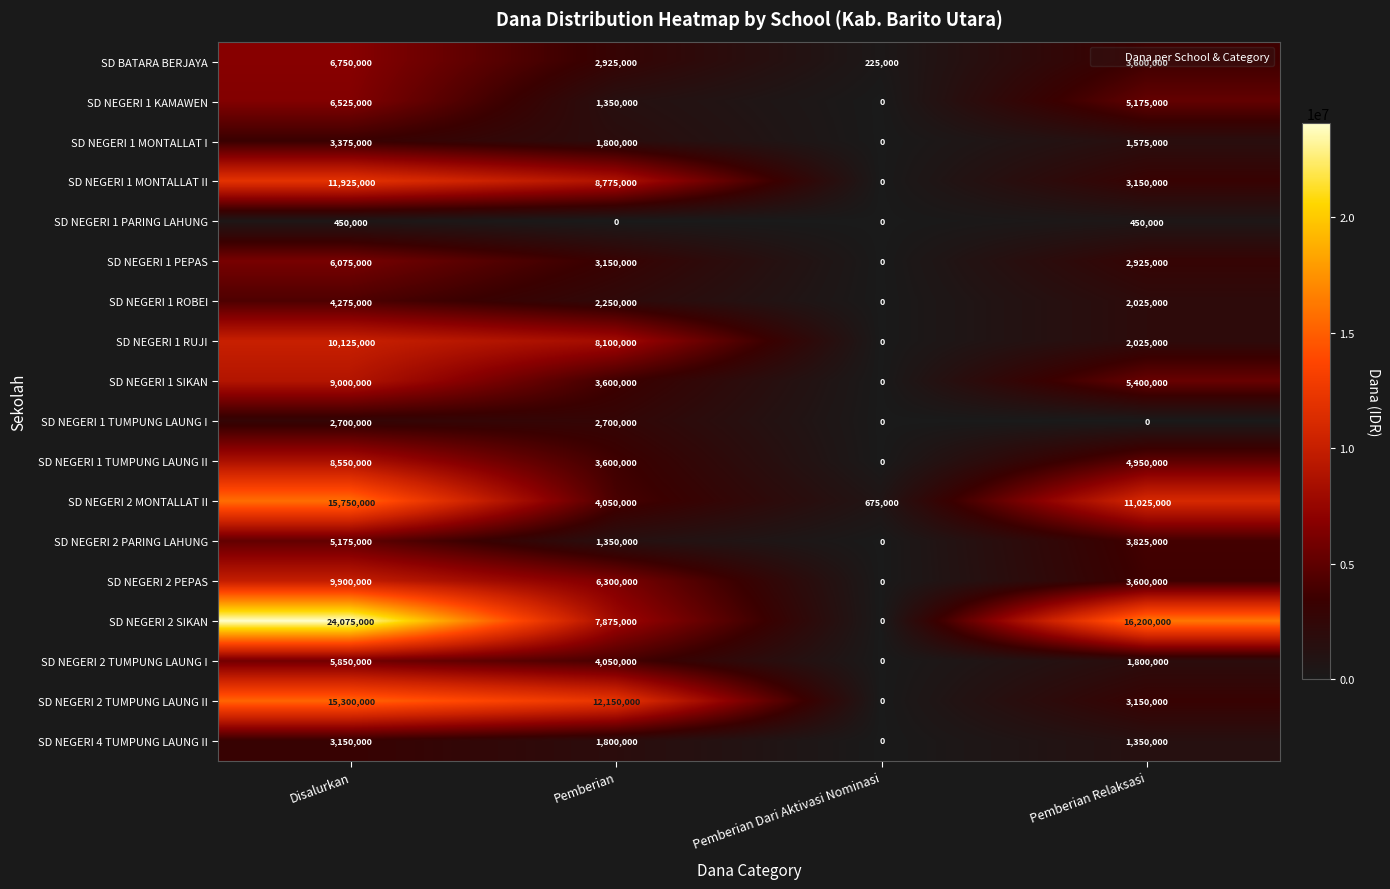

What is the highest value of the SD NEGERI 2 PEPAS series?

9900000